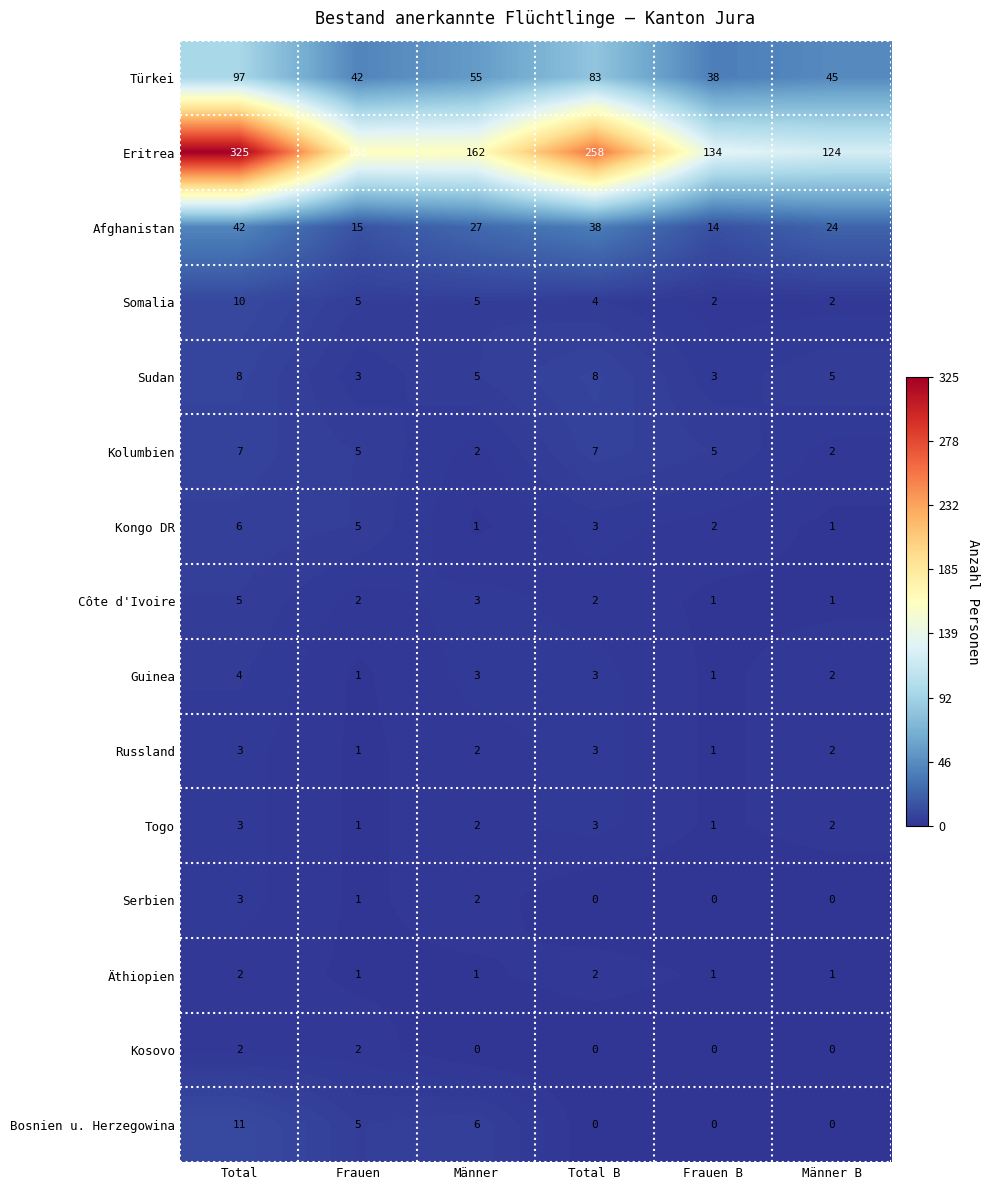

What is the difference between the maximum and minimum values in the Kolumbien series?

5